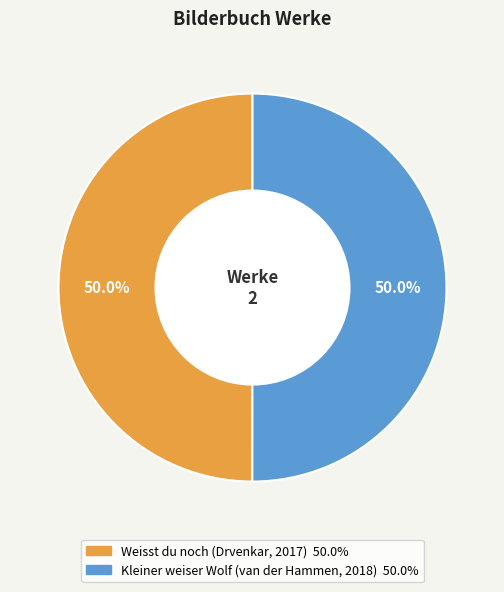

Is it true that Weisst du noch (Drvenkar, 2017) is 50% of the pie?

True